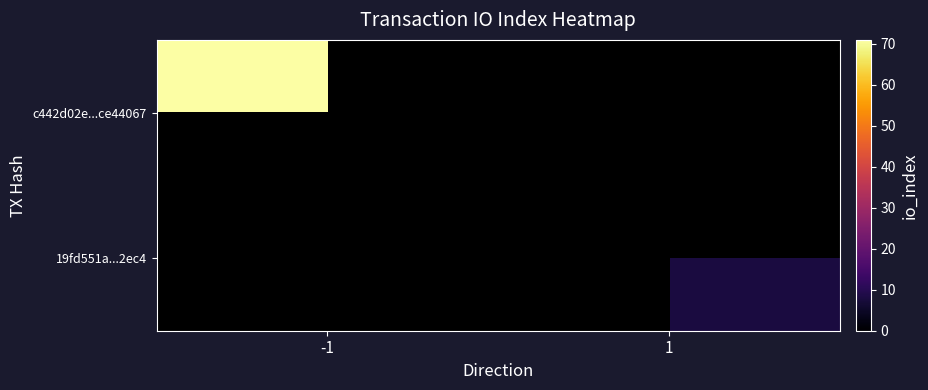

Rank the series at -1 from lowest to highest value.

c442d02e...ce44067, 19fd551a...2ec4